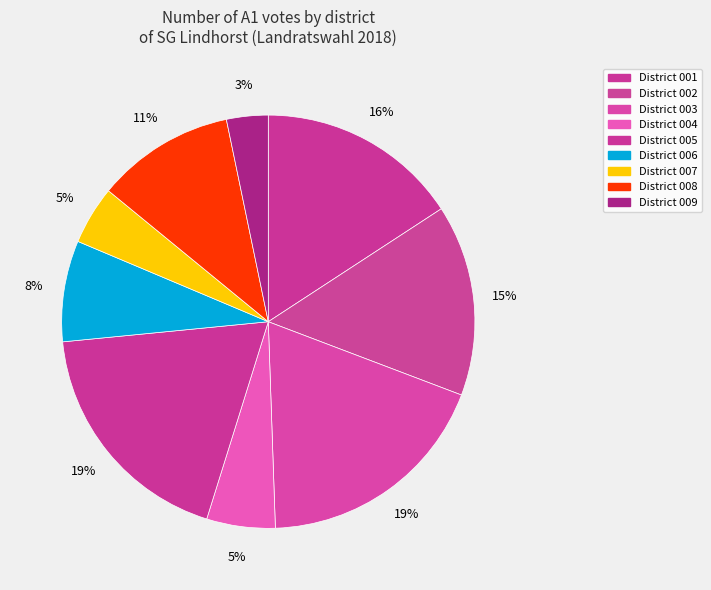

How many slices are in this pie chart?

9